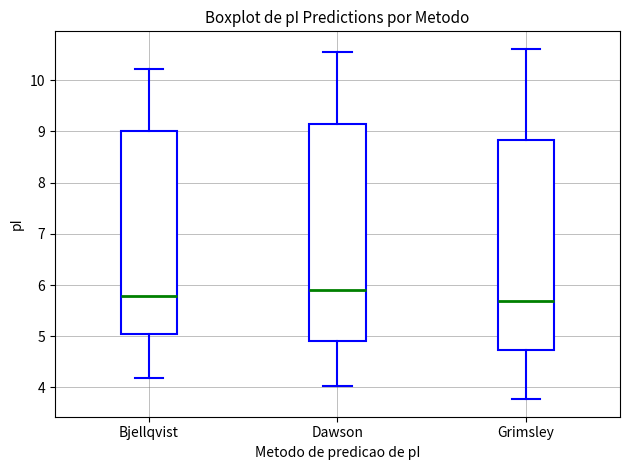

Which box is the tallest, from its lower edge to its upper edge?

Dawson